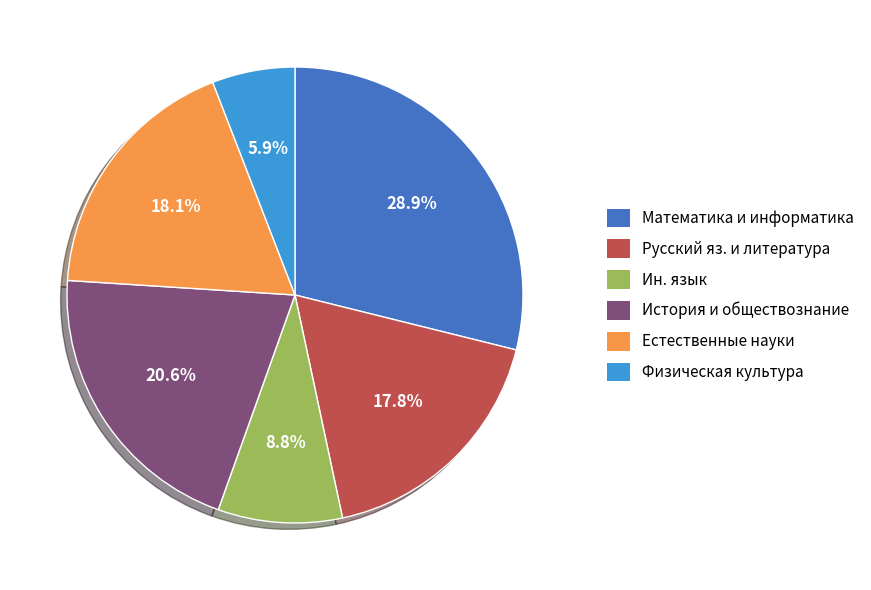

How many slices are in this pie chart?

6